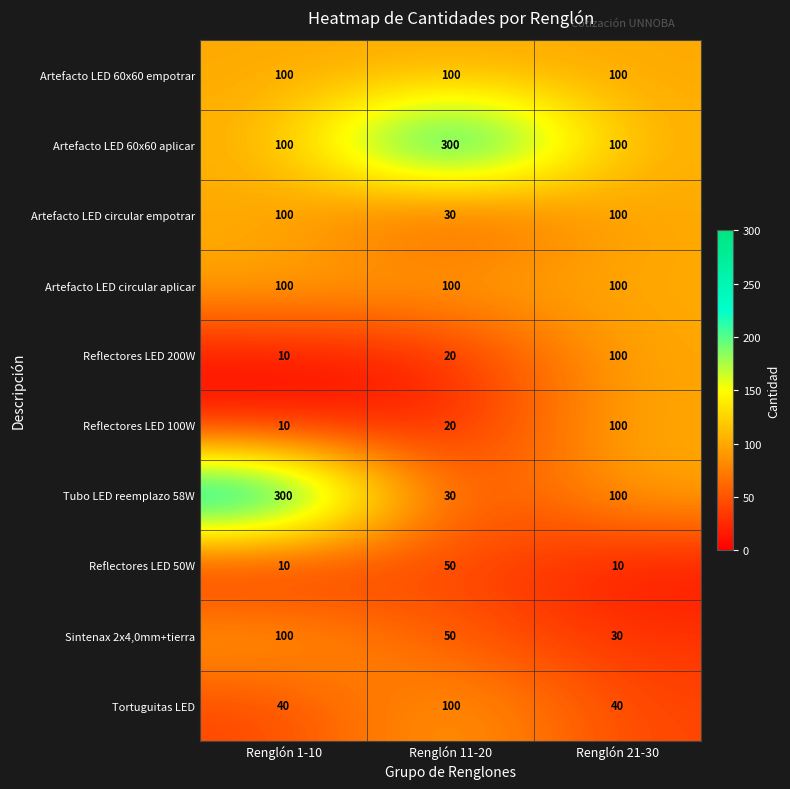

Reading left to right, what are all the values shown in this chart?

Artefacto LED 60x60 empotrar: Renglón 1-10=100	Renglón 11-20=100	Renglón 21-30=100
Artefacto LED 60x60 aplicar: Renglón 1-10=100	Renglón 11-20=300	Renglón 21-30=100
Artefacto LED circular empotrar: Renglón 1-10=100	Renglón 11-20=30	Renglón 21-30=100
Artefacto LED circular aplicar: Renglón 1-10=100	Renglón 11-20=100	Renglón 21-30=100
Reflectores LED 200W: Renglón 1-10=10	Renglón 11-20=20	Renglón 21-30=100
Reflectores LED 100W: Renglón 1-10=10	Renglón 11-20=20	Renglón 21-30=100
Tubo LED reemplazo 58W: Renglón 1-10=300	Renglón 11-20=30	Renglón 21-30=100
Reflectores LED 50W: Renglón 1-10=10	Renglón 11-20=50	Renglón 21-30=10
Sintenax 2x4,0mm+tierra: Renglón 1-10=100	Renglón 11-20=50	Renglón 21-30=30
Tortuguitas LED: Renglón 1-10=40	Renglón 11-20=100	Renglón 21-30=40